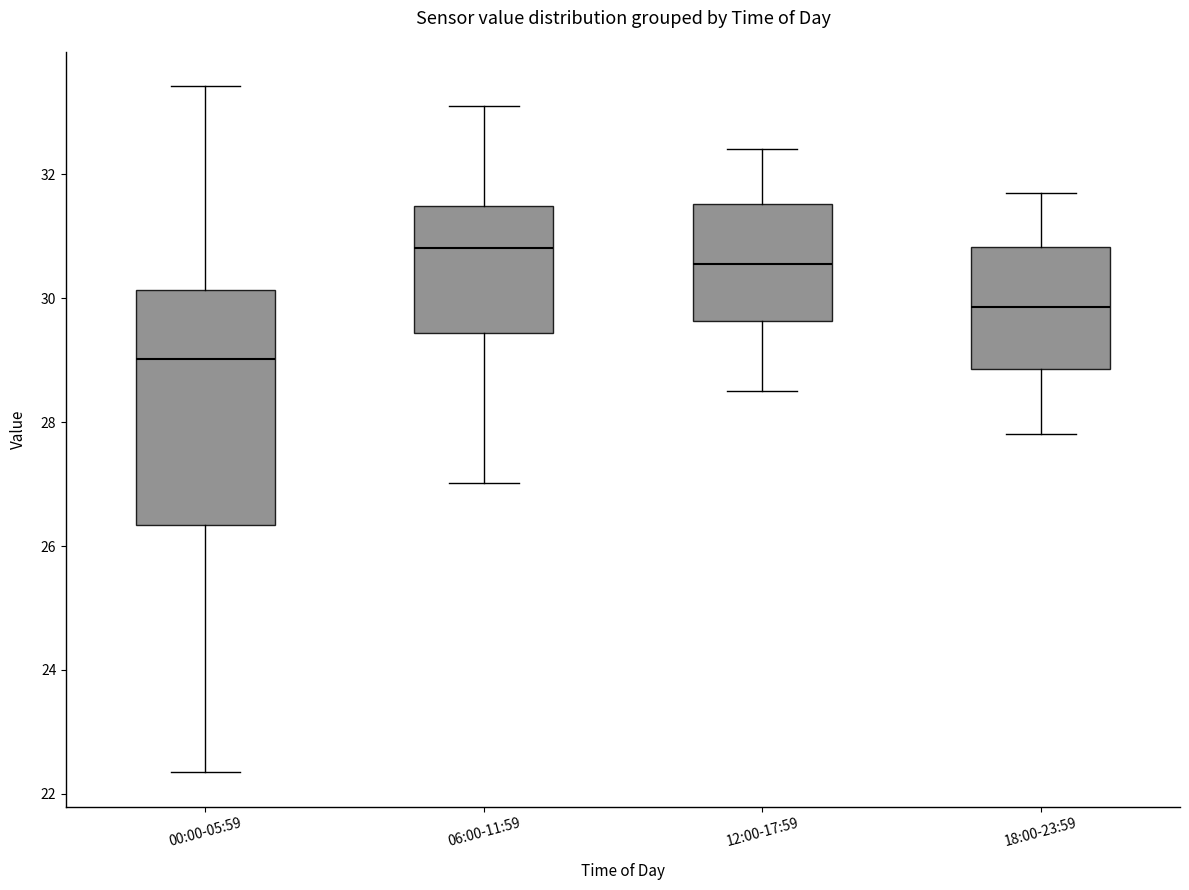

Reading left to right, read every box against the y-axis: the position of its median line, the range the box covers, and the ends of its whiskers. The values are not printed on the chart, so give them approximately, as read against the axis.

00:00-05:59: median 29.0, box 26.4 to 30.2, whiskers 22.4 to 33.4
06:00-11:59: median 30.8, box 29.4 to 31.4, whiskers 27.0 to 33.2
12:00-17:59: median 30.6, box 29.6 to 31.6, whiskers 28.6 to 32.4
18:00-23:59: median 29.8, box 28.8 to 30.8, whiskers 27.8 to 31.8